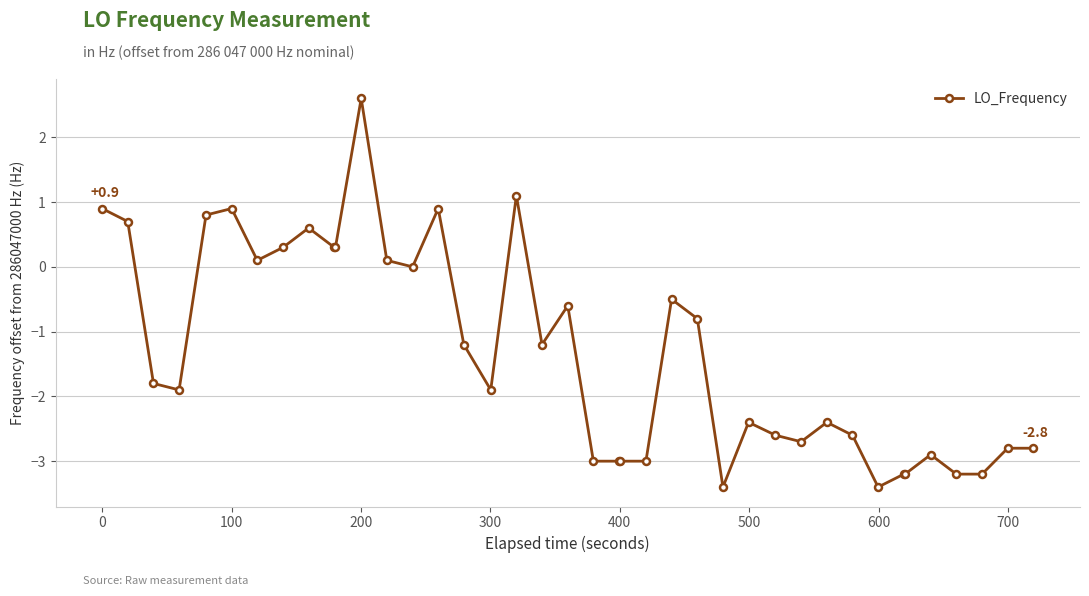

Reading right to left, extract all data points from this chart.

-2.8	-2.8	-3.2	-3.2	-2.9	-3.2	-3.2	-3.4	-2.6	-2.4	-2.7	-2.6	-2.4	-3.4	-0.8	-0.5	-3.0	-3.0	-3.0	-3.0	-0.6	-1.2	1.1	-1.9	-1.2	0.9	0.0	0.1	2.6	0.3	0.3	0.6	0.3	0.1	0.9	0.8	-1.9	-1.8	0.7	0.9